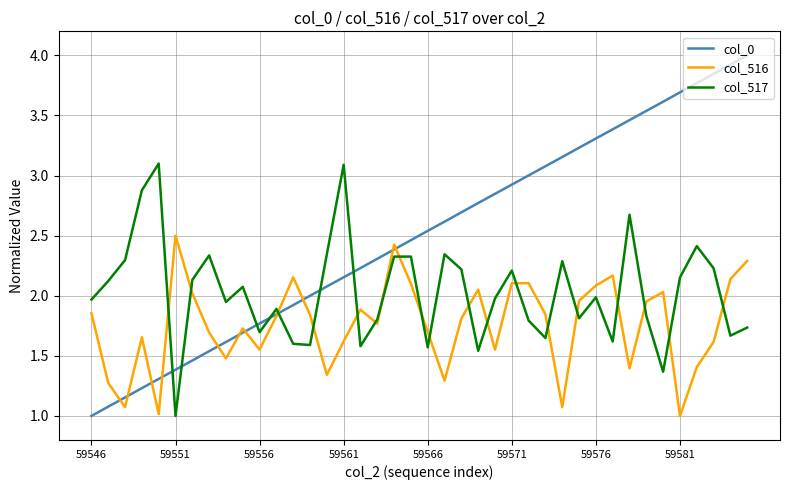

Which series has the largest total across all categories?

col_0